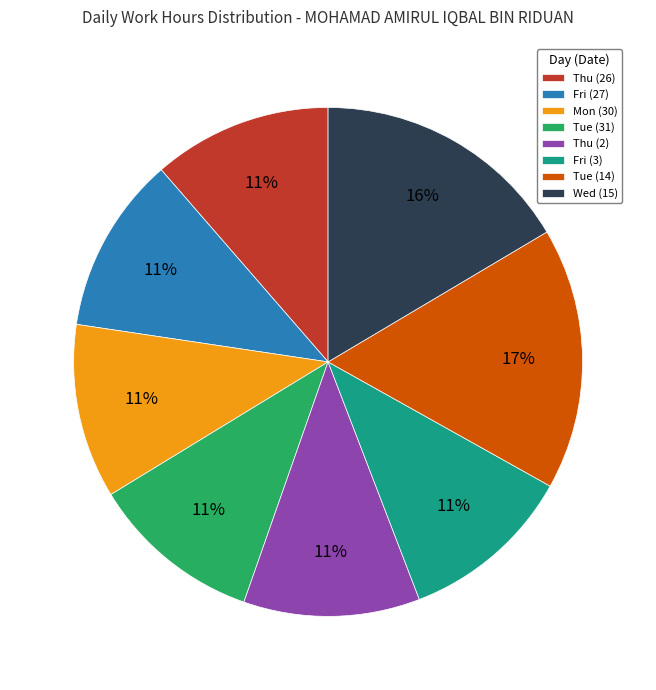

Is the sum of Thu (2) and Tue (31) greater than half?

No